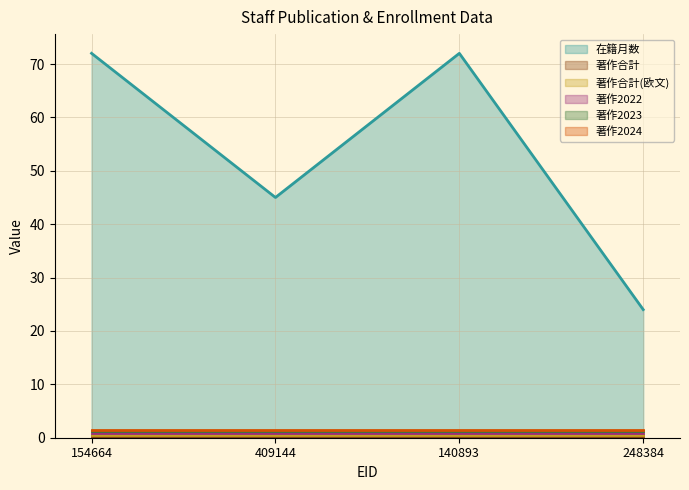

What are all the series names shown in the legend?

在籍月数, 著作合計, 著作合計(欧文), 著作2022, 著作2023, 著作2024